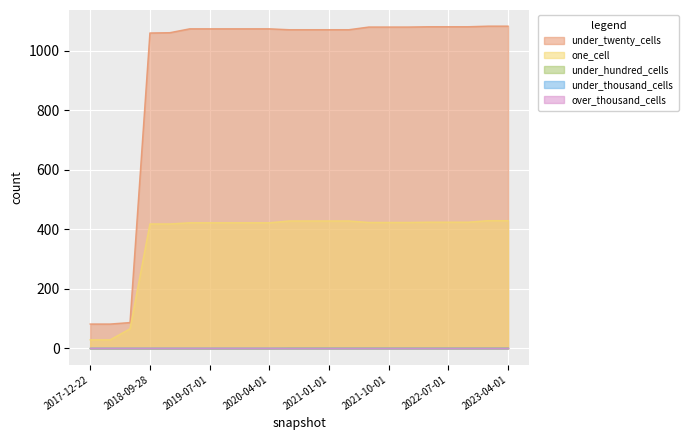

Is it true that one_cell equals 428 at 2021-01-01?

True